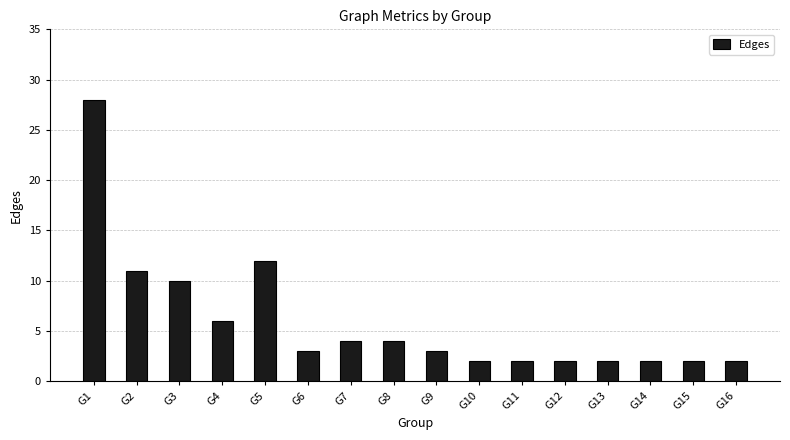

Which category has the highest value across all series?

G1